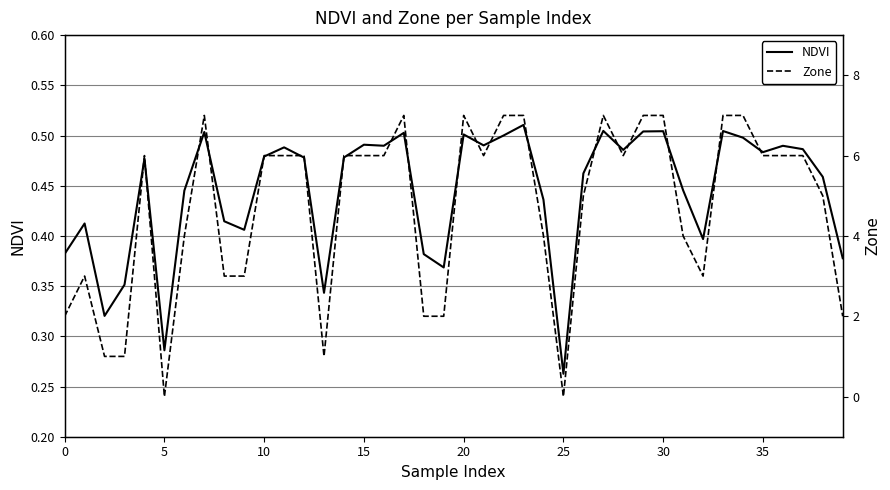

Is it true that NDVI equals 0.7 at 20?

False